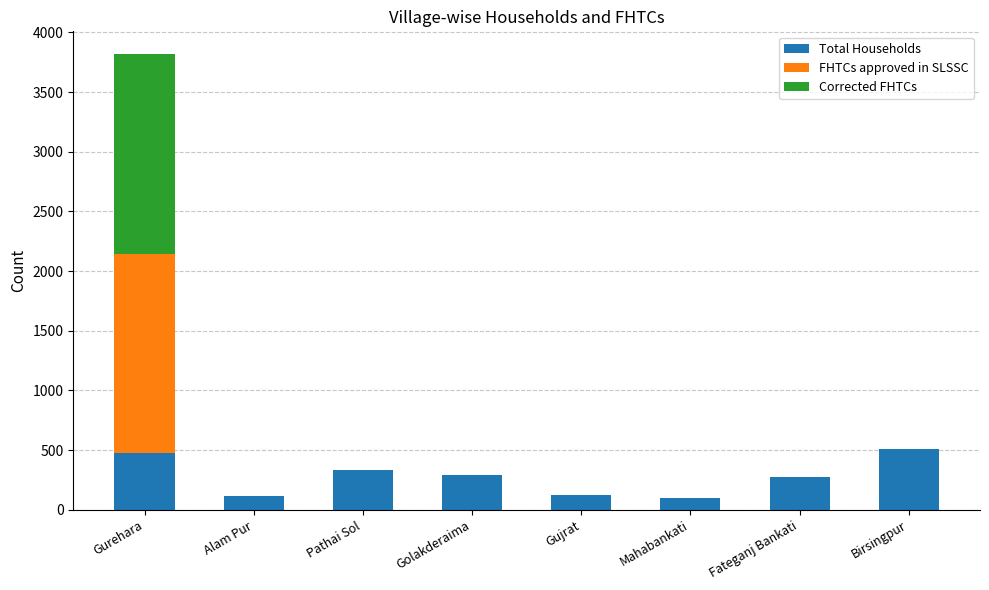

What is the approximate value of Total Households at Pathai Sol?

333